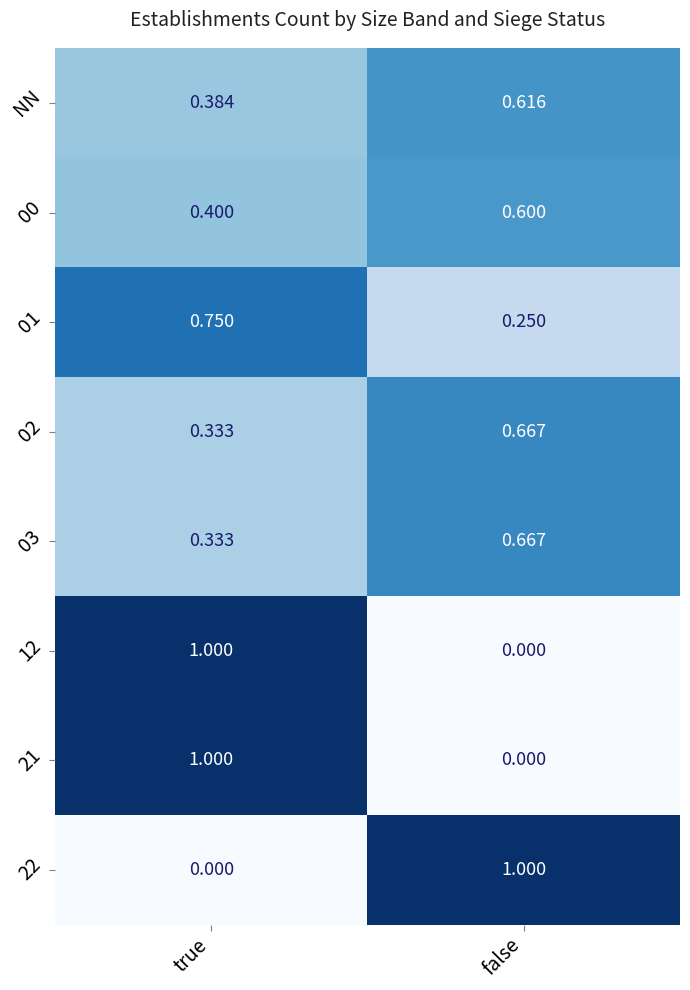

Where is 03 nearest to the value 0?

true